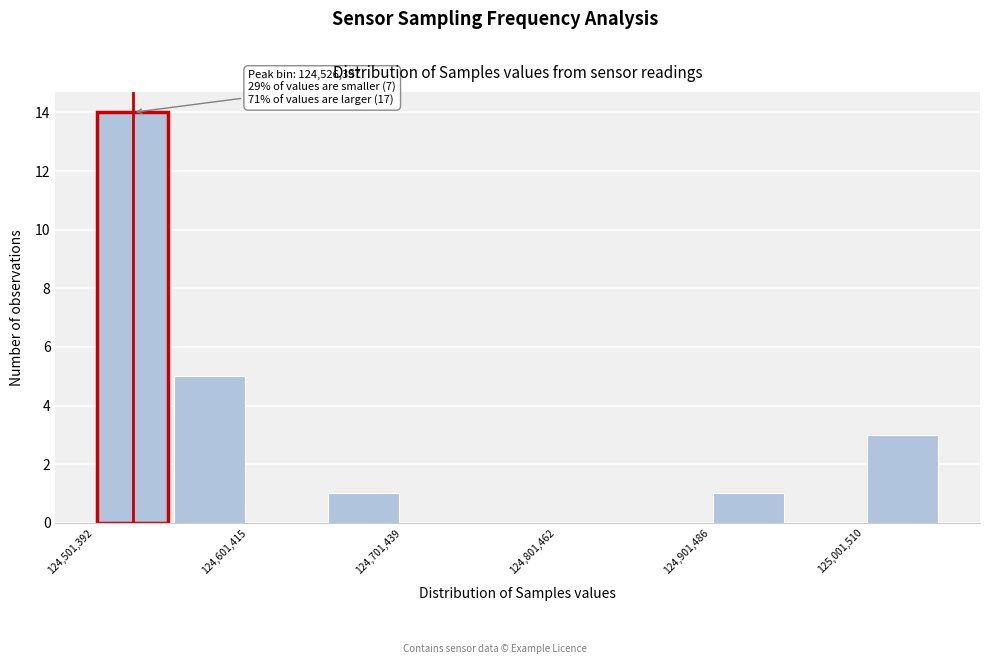

Read against the x-axis, roughly where is the centre of the tallest bar?

124520000